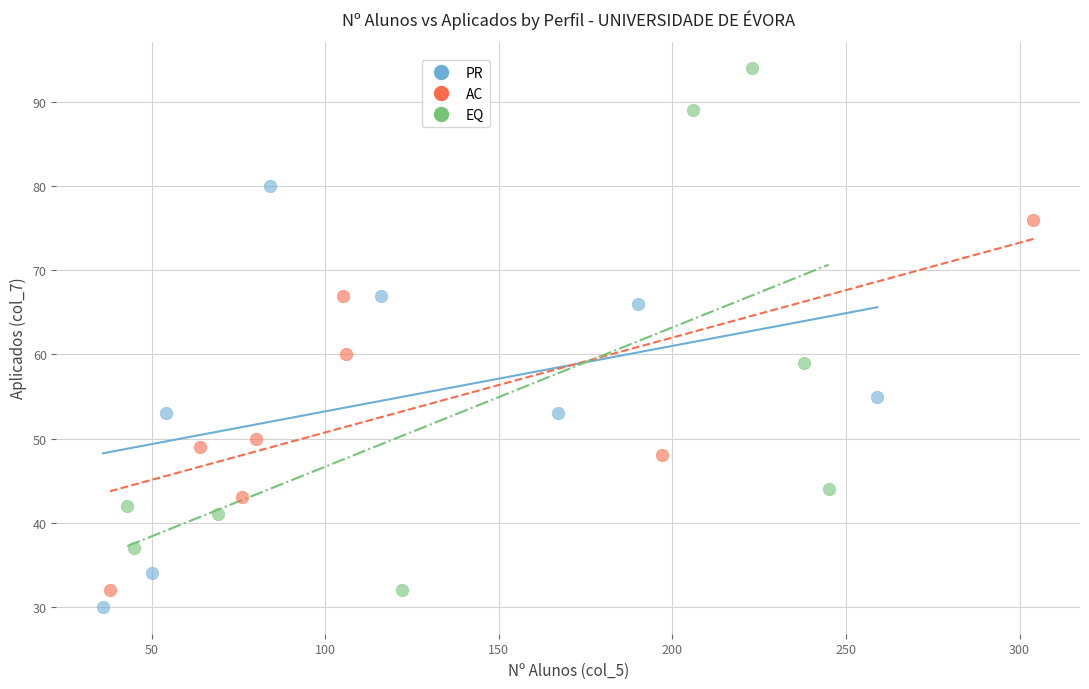

Which series has the largest Y range (max minus min)?

EQ